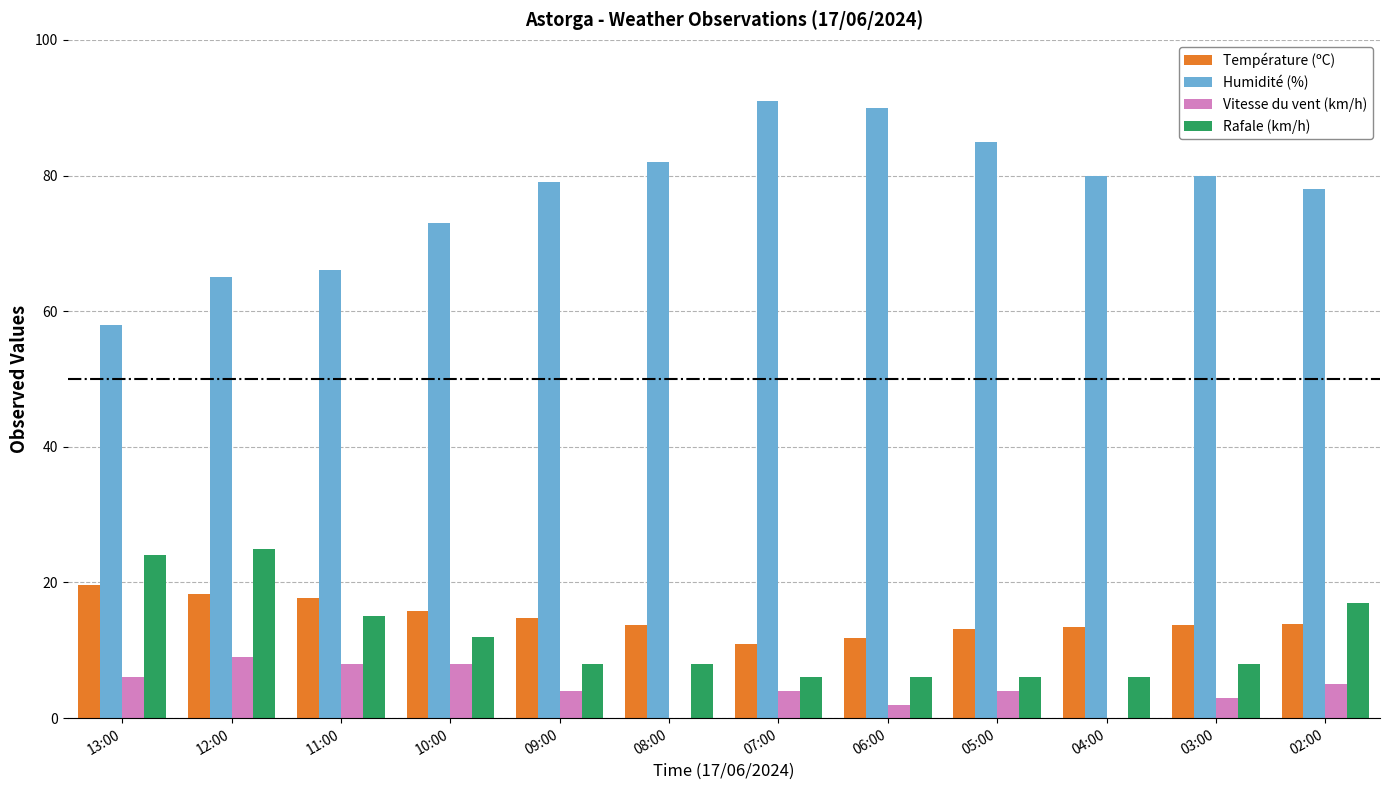

The value of Humidité (%) at 05:00 is 30.0. True or false?

False